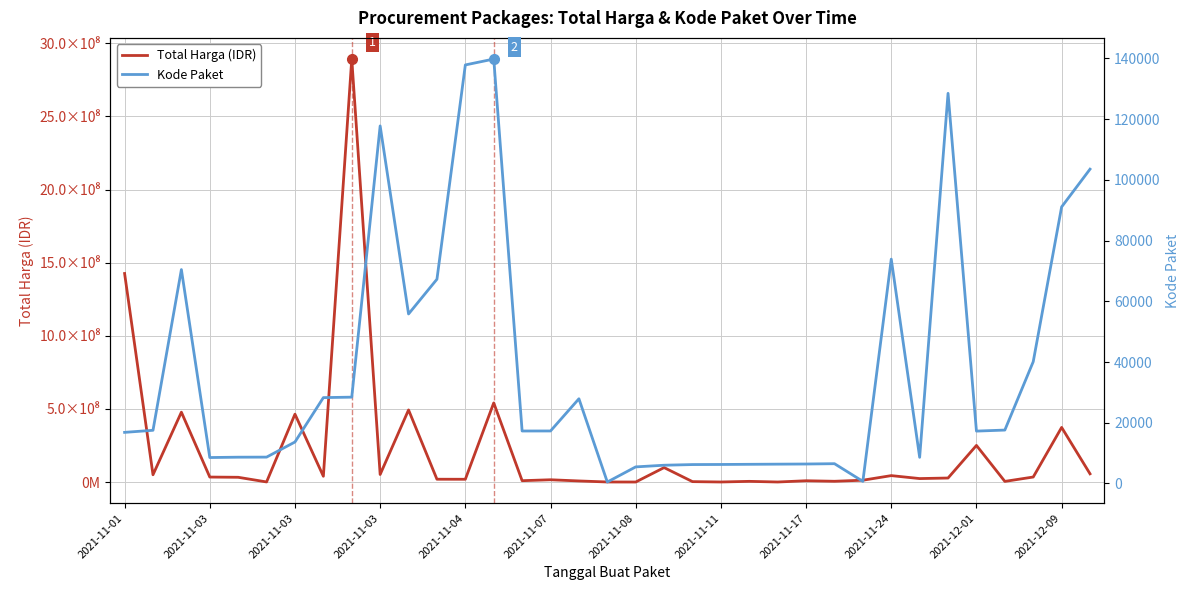

What is the minimum value for Kode Paket?

464